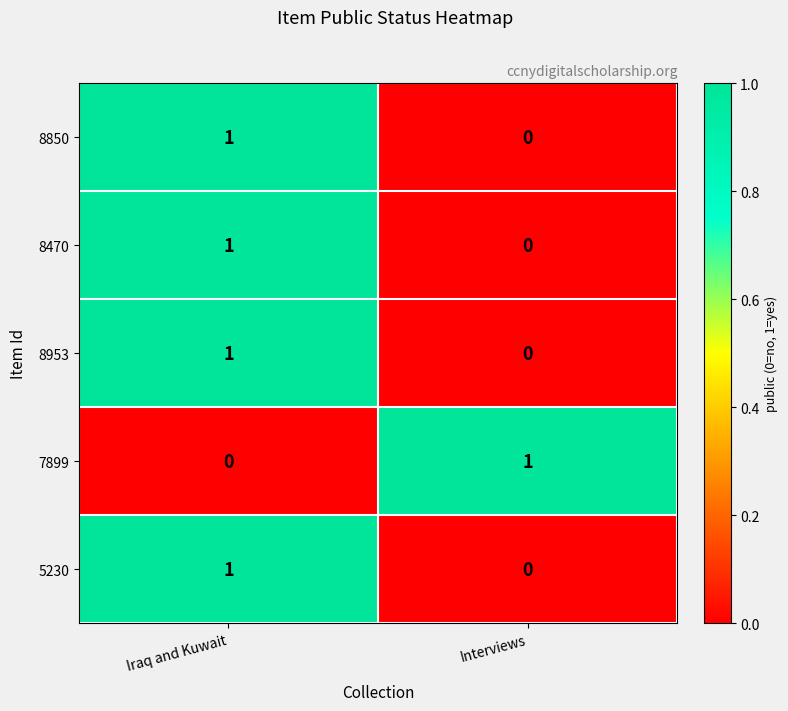

Is the value of 7899 at Interviews greater than the value of 5230 at Interviews?

Yes